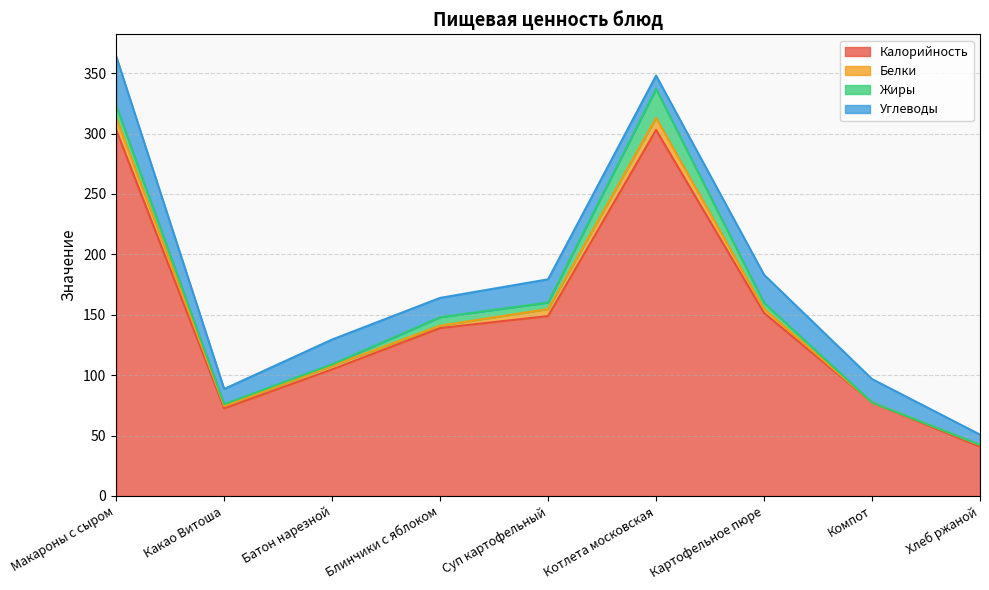

Read the Калорийность value at Какао Витоша.

72.5